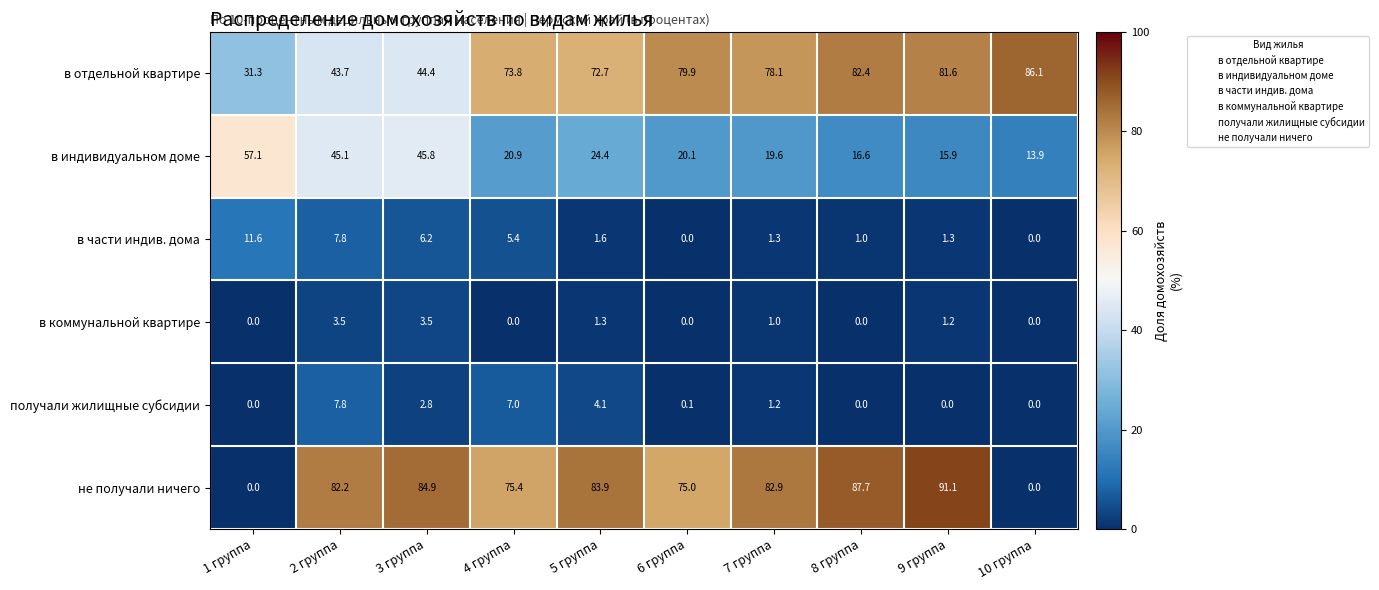

Which category has the highest value in the в части индив. дома series?

1 группа